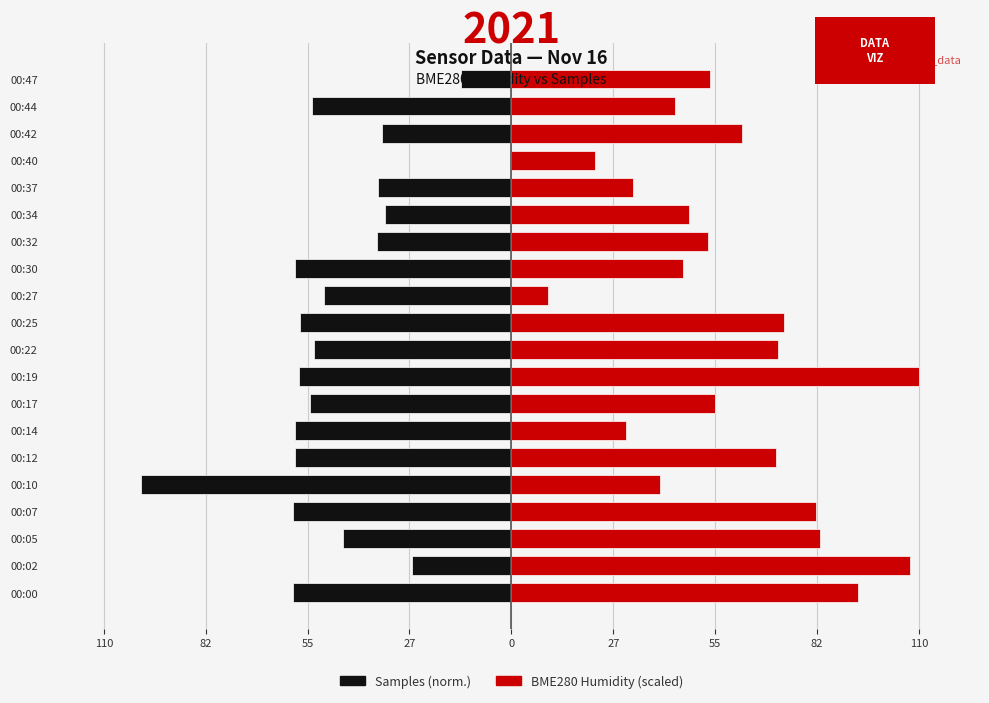

Are the bars horizontal?

Yes